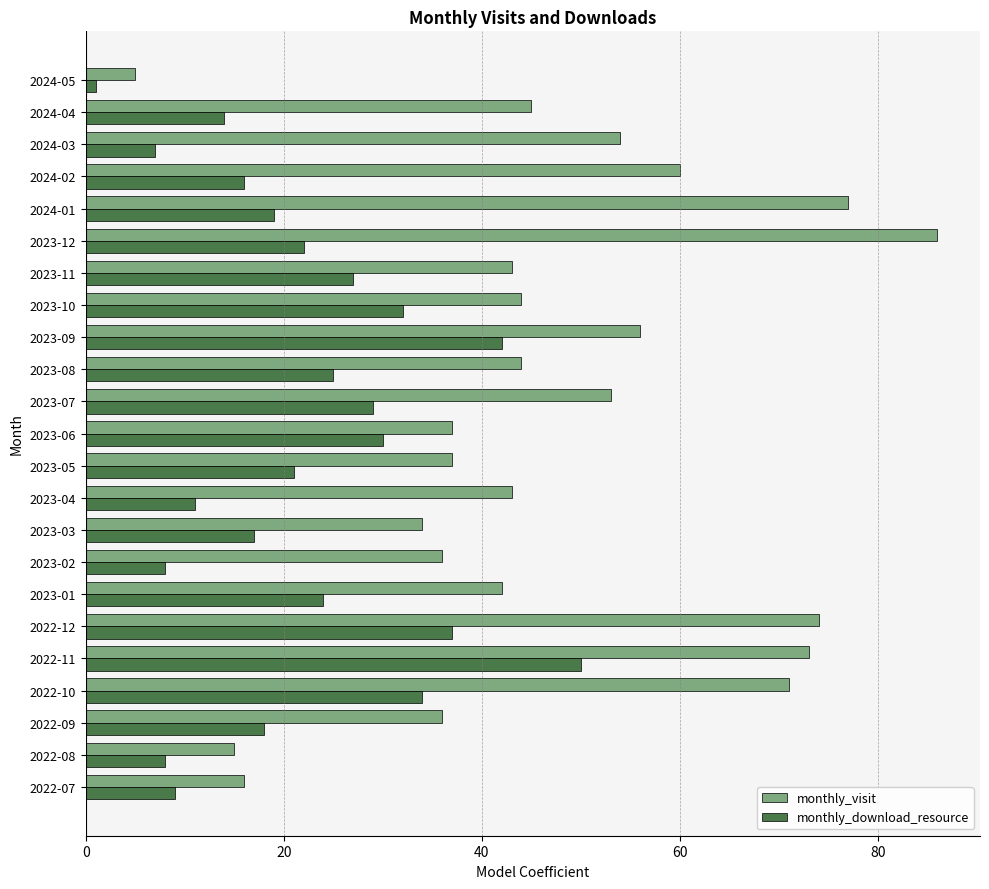

How many data points in monthly_download_resource are less than 21?

11